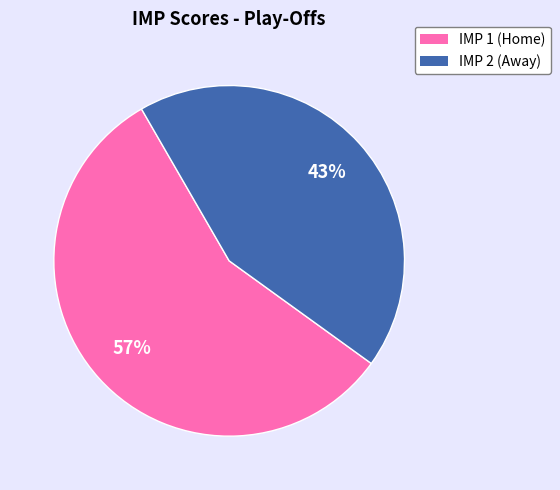

Does any single category account for the majority?

Yes